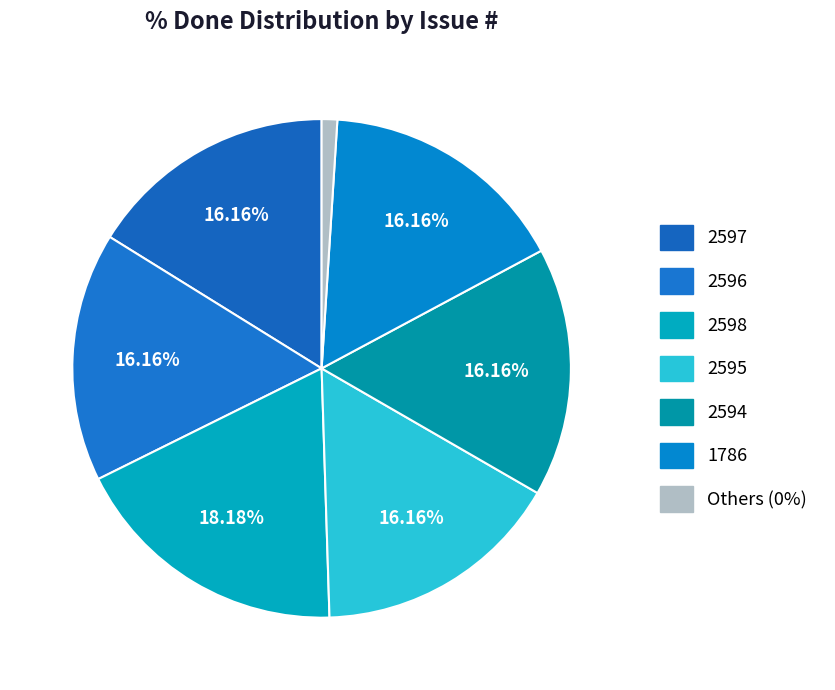

Does any single category account for the majority?

No